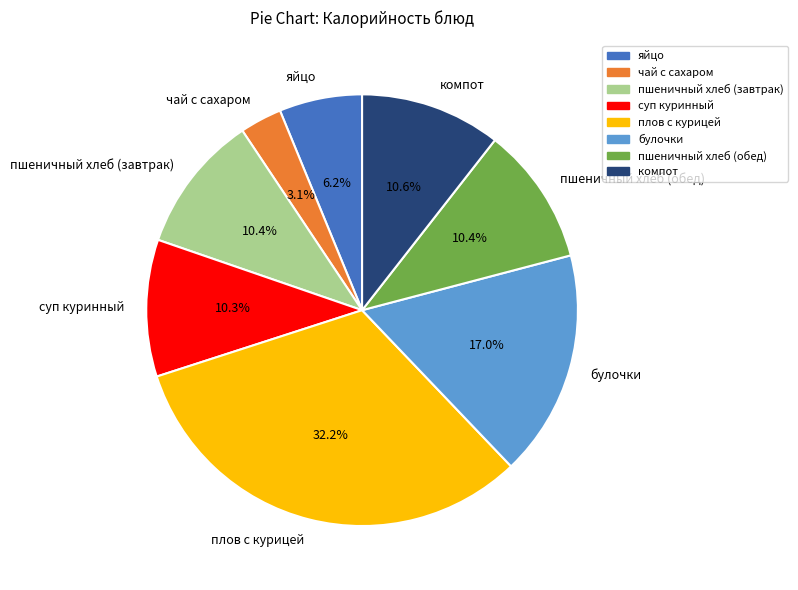

What is the largest slice in the pie chart?

плов с курицей